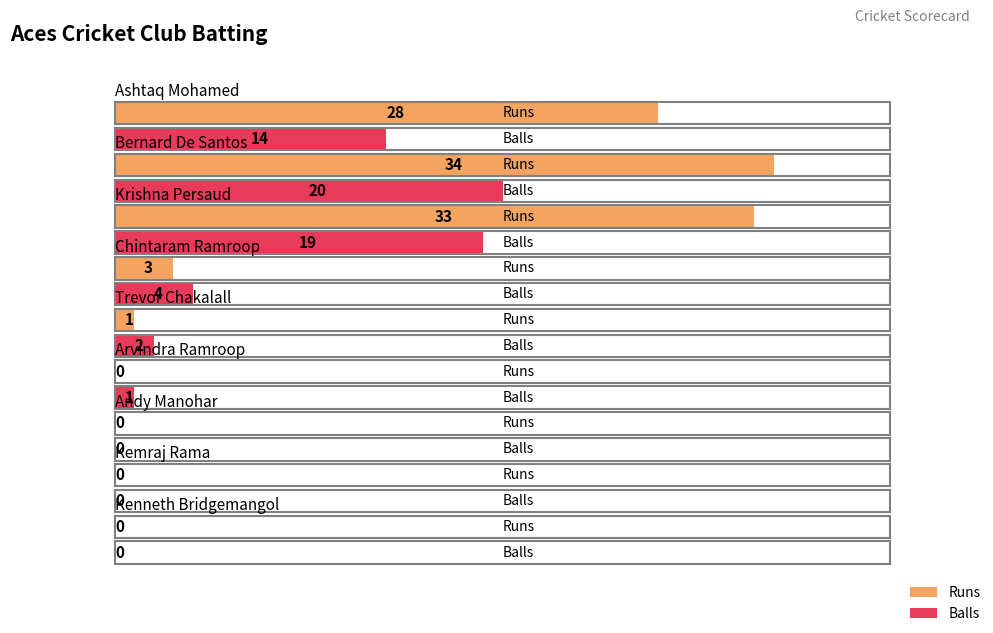

Which series changed the most between Krishna Persaud and Kenneth Bridgemangol?

Runs